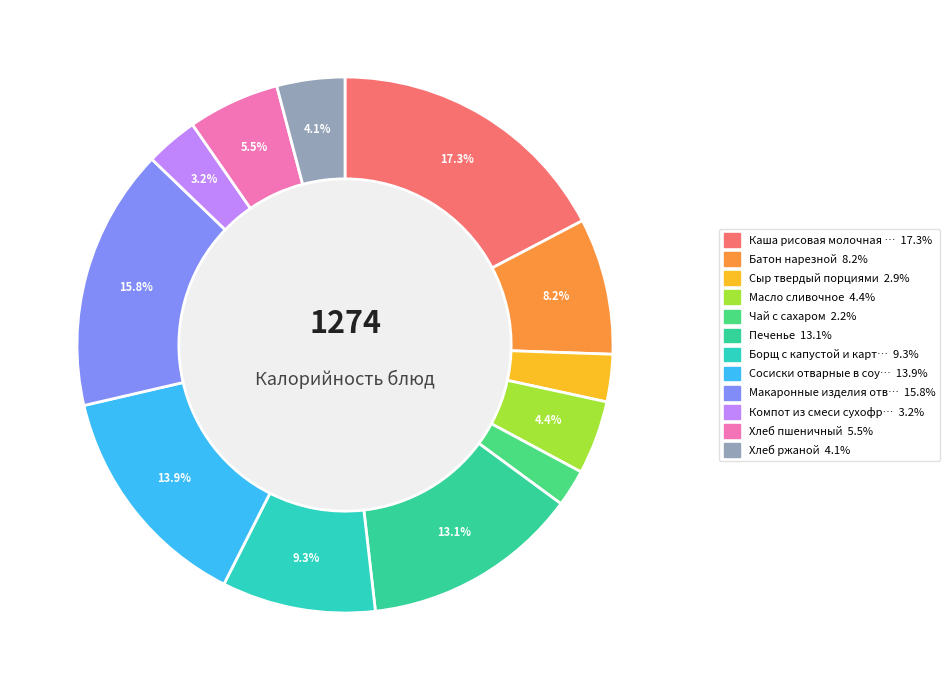

Count the number of slices in the pie.

12